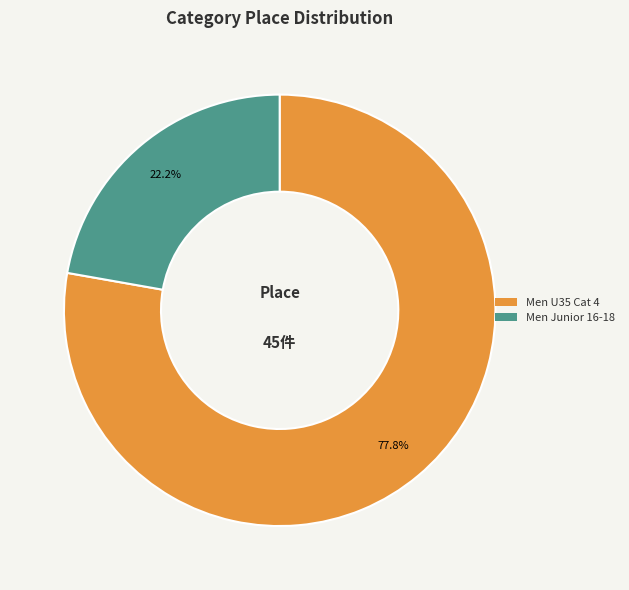

Is it true that Men Junior 16-18 is 22% of the pie?

True